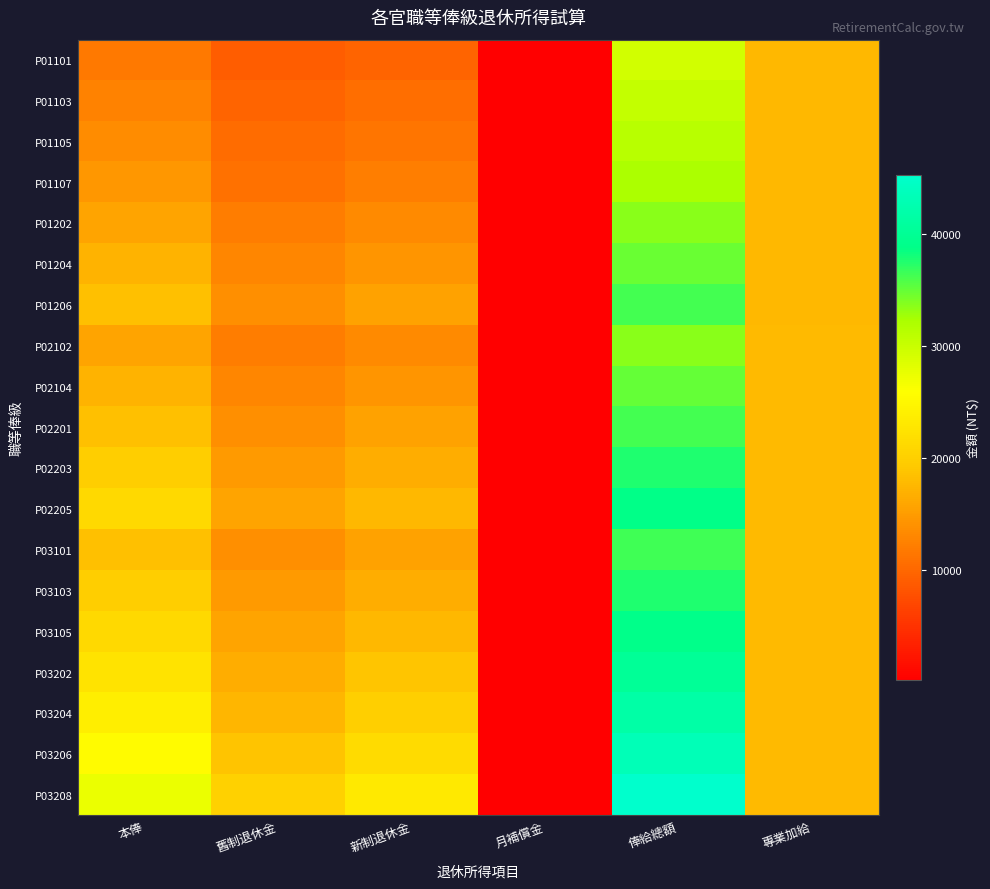

Reading right to left, what are all the values shown in this chart?

P01101: 專業加給=17710	俸給總額=29345	月補償金=117	新制退休金=9774	舊制退休金=9075	本俸=11635
P01103: 專業加給=17710	俸給總額=30280	月補償金=126	新制退休金=10559	舊制退休金=9729	本俸=12570
P01105: 專業加給=17710	俸給總額=31220	月補償金=136	新制退休金=11349	舊制退休金=10387	本俸=13510
P01107: 專業加給=17710	俸給總額=32160	月補償金=145	新制退休金=12138	舊制退休金=11045	本俸=14450
P01202: 專業加給=17710	俸給總額=33490	月補償金=158	新制退休金=13256	舊制退休金=11976	本俸=15780
P01204: 專業加給=17710	俸給總額=34820	月補償金=172	新制退休金=14373	舊制退休金=12907	本俸=17110
P01206: 專業加給=17710	俸給總額=36155	月補償金=185	新制退休金=15494	舊制退休金=13842	本俸=18445
P02102: 專業加給=17770	俸給總額=33550	月補償金=158	新制退休金=13256	舊制退休金=11976	本俸=15780
P02104: 專業加給=17770	俸給總額=34880	月補償金=172	新制退休金=14373	舊制退休金=12907	本俸=17110
P02201: 專業加給=17770	俸給總額=36215	月補償金=185	新制退休金=15494	舊制退休金=13842	本俸=18445
P02203: 專業加給=17770	俸給總額=37545	月補償金=198	新制退休金=16611	舊制退休金=14773	本俸=19775
P02205: 專業加給=17770	俸給總額=38880	月補償金=212	新制退休金=17733	舊制退休金=15707	本俸=21110
P03101: 專業加給=17830	俸給總額=36275	月補償金=185	新制退休金=15494	舊制退休金=13842	本俸=18445
P03103: 專業加給=17830	俸給總額=37605	月補償金=198	新制退休金=16611	舊制退休金=14773	本俸=19775
P03105: 專業加給=17830	俸給總額=38940	月補償金=212	新制退休金=17733	舊制退休金=15707	本俸=21110
P03202: 專業加給=17830	俸給總額=40270	月補償金=225	新制退休金=18850	舊制退休金=16638	本俸=22440
P03204: 專業加給=17830	俸給總額=41600	月補償金=238	新制退休金=19967	舊制退休金=17569	本俸=23770
P03206: 專業加給=17830	俸給總額=43265	月補償金=255	新制退休金=21366	舊制退休金=18735	本俸=25435
P03208: 專業加給=17830	俸給總額=45265	月補償金=275	新制退休金=23046	舊制退休金=20135	本俸=27435